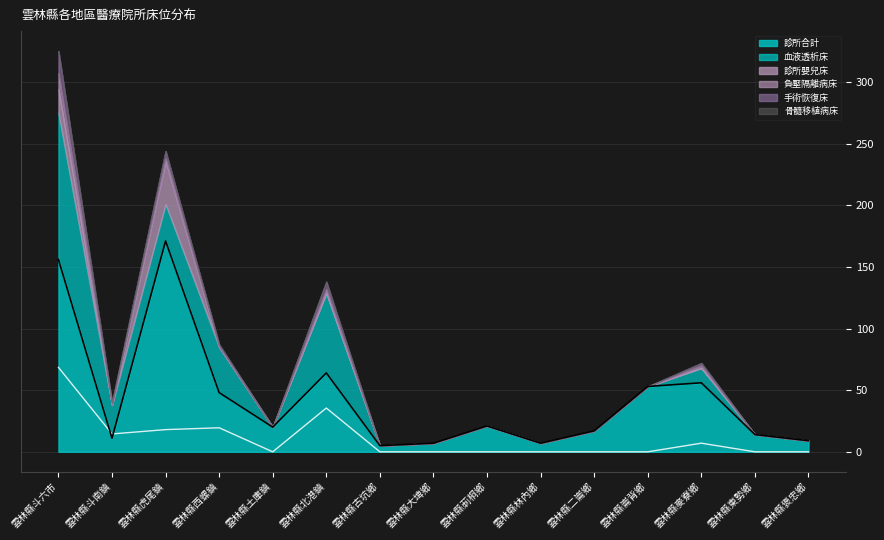

Where is the first local maximum for 診所合計?

雲林縣虎尾鎮